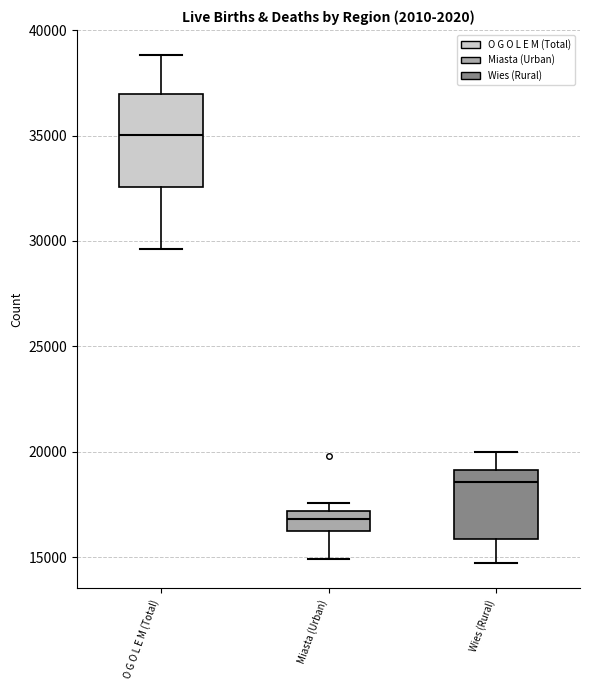

Which box is the tallest, from its lower edge to its upper edge?

O G O L E M (Total)